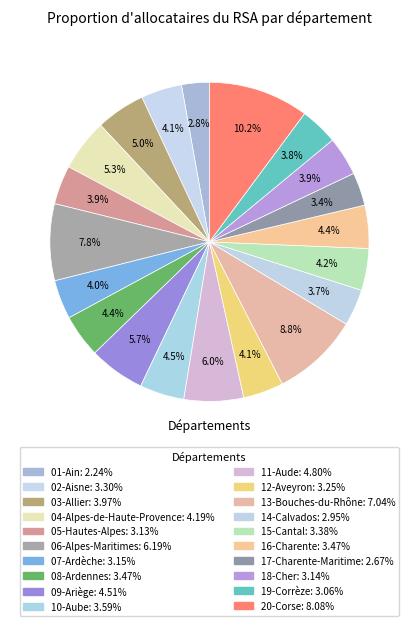

Is it true that 17-Charente-Maritime is 3% of the pie?

True